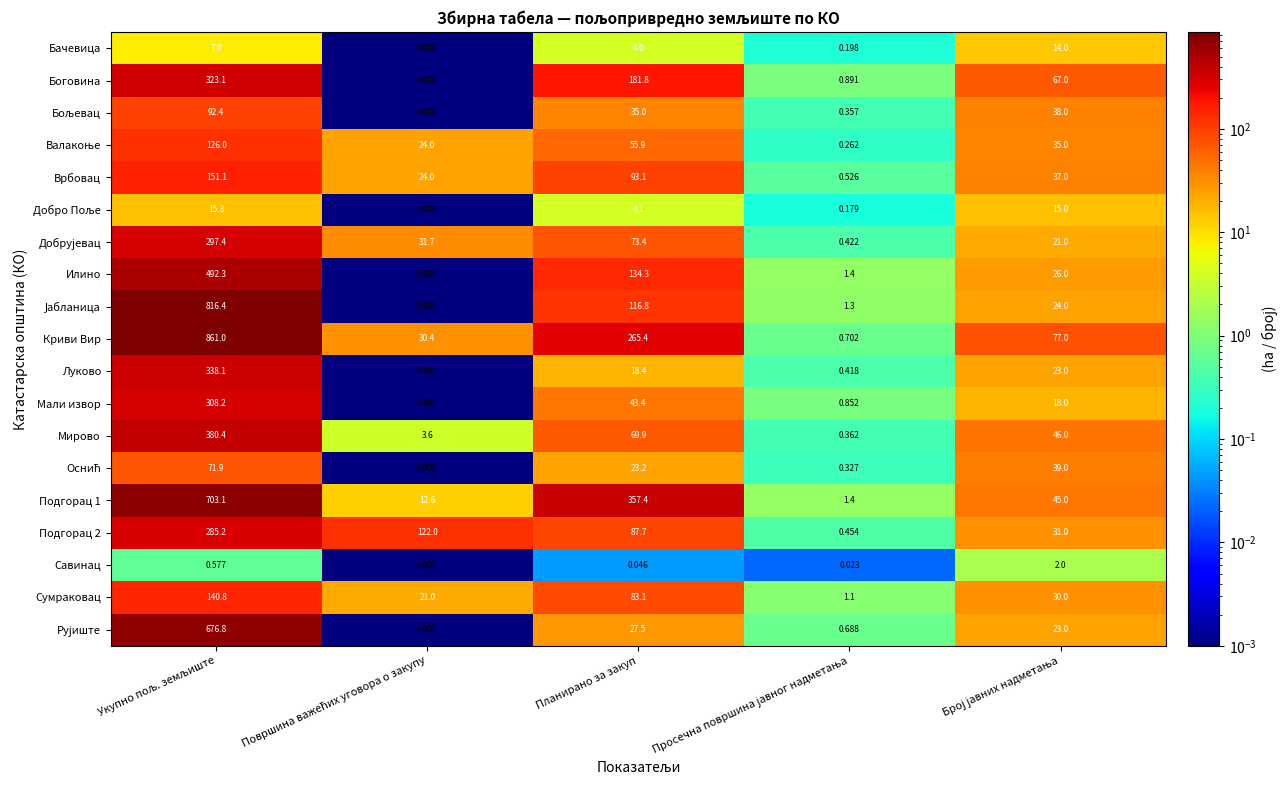

Which series has the largest total across all categories?

Криви Вир